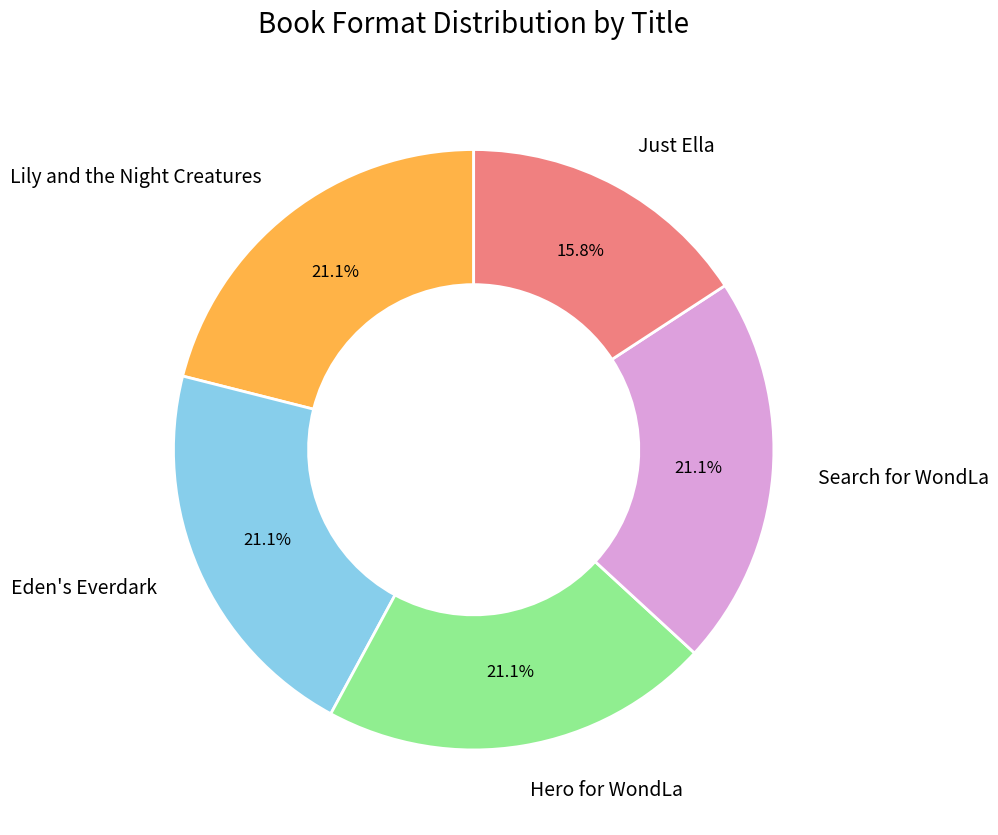

To the nearest percent, what is the combined percentage of Eden's Everdark and Just Ella?

37%